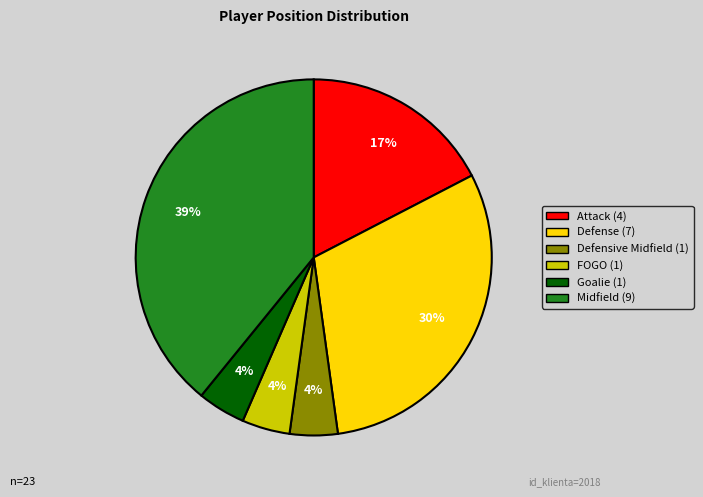

The Goalie slice represents 15% of the pie. True or false?

False